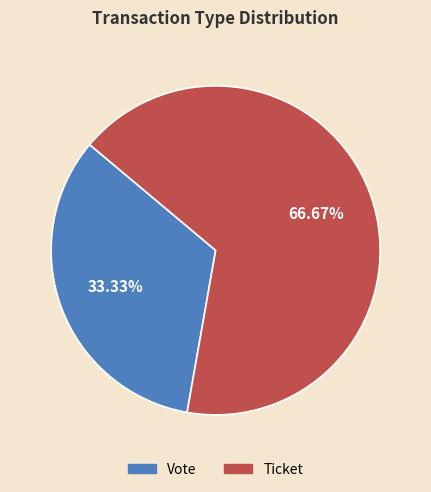

What is the largest slice in the pie chart?

Ticket